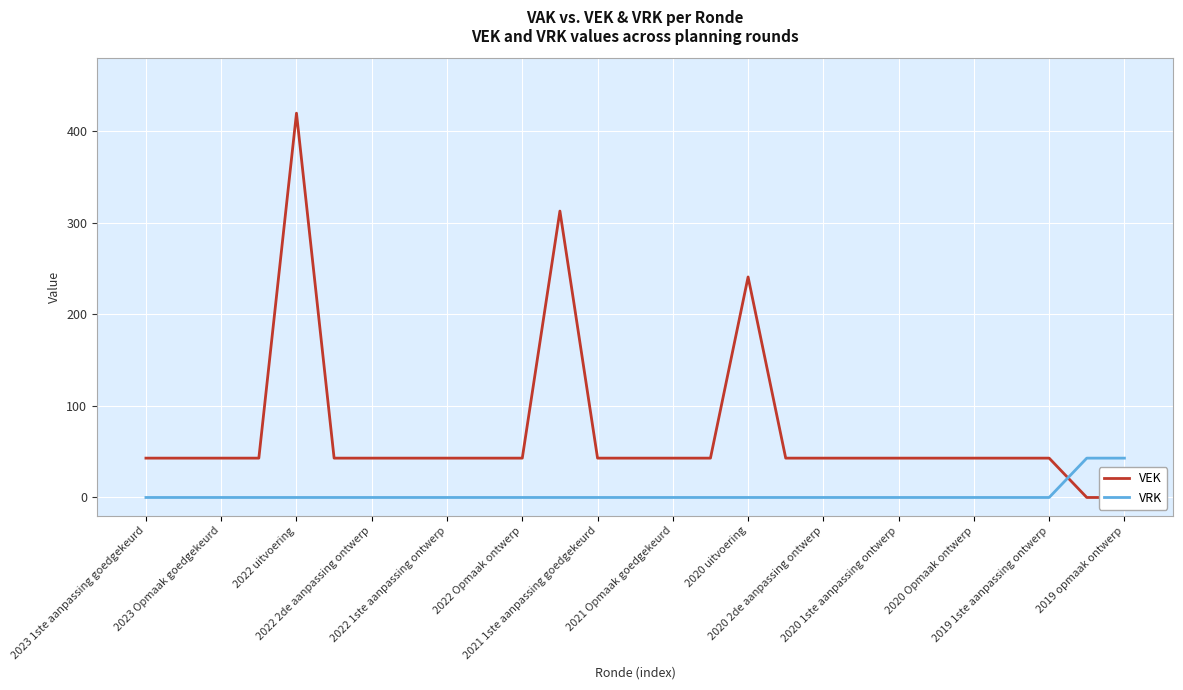

Which series has the largest range (max minus min)?

VEK